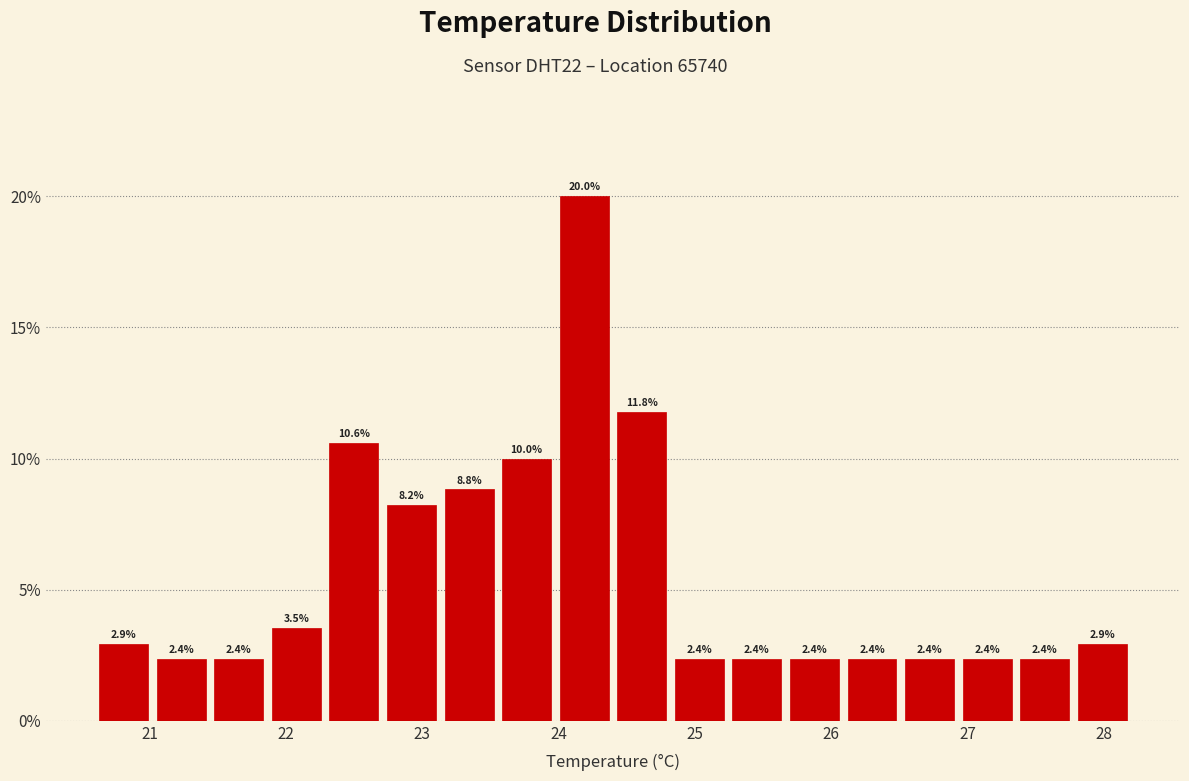

Reading left to right, transcribe this chart: for each bar, give the range it covers on the x-axis and its height. The bar edges are not printed on the chart, so give them approximately, as read against the axis.

20.6 to 21.0: 2.9
21.0 to 21.4: 2.4
21.4 to 21.9: 2.4
21.9 to 22.3: 3.5
22.3 to 22.7: 10.6
22.7 to 23.1: 8.2
23.1 to 23.6: 8.8
23.6 to 24.0: 10.0
24.0 to 24.4: 20.0
24.4 to 24.8: 11.8
24.8 to 25.2: 2.4
25.2 to 25.7: 2.4
25.7 to 26.1: 2.4
26.1 to 26.5: 2.4
26.5 to 26.9: 2.4
26.9 to 27.4: 2.4
27.4 to 27.8: 2.4
27.8 to 28.2: 2.9